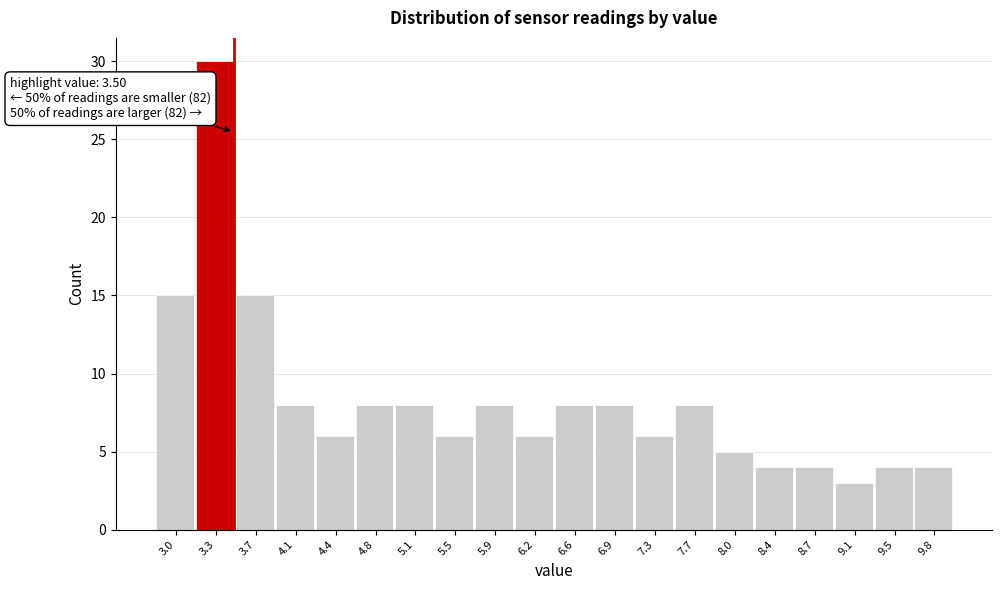

Which range on the x-axis has the tallest bar?

3.16 to 3.52